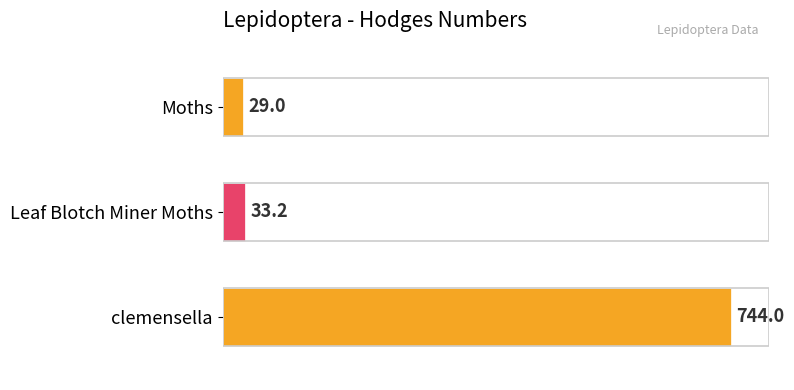

Is it true that the value at Leaf Blotch Miner Moths is 33.2?

True